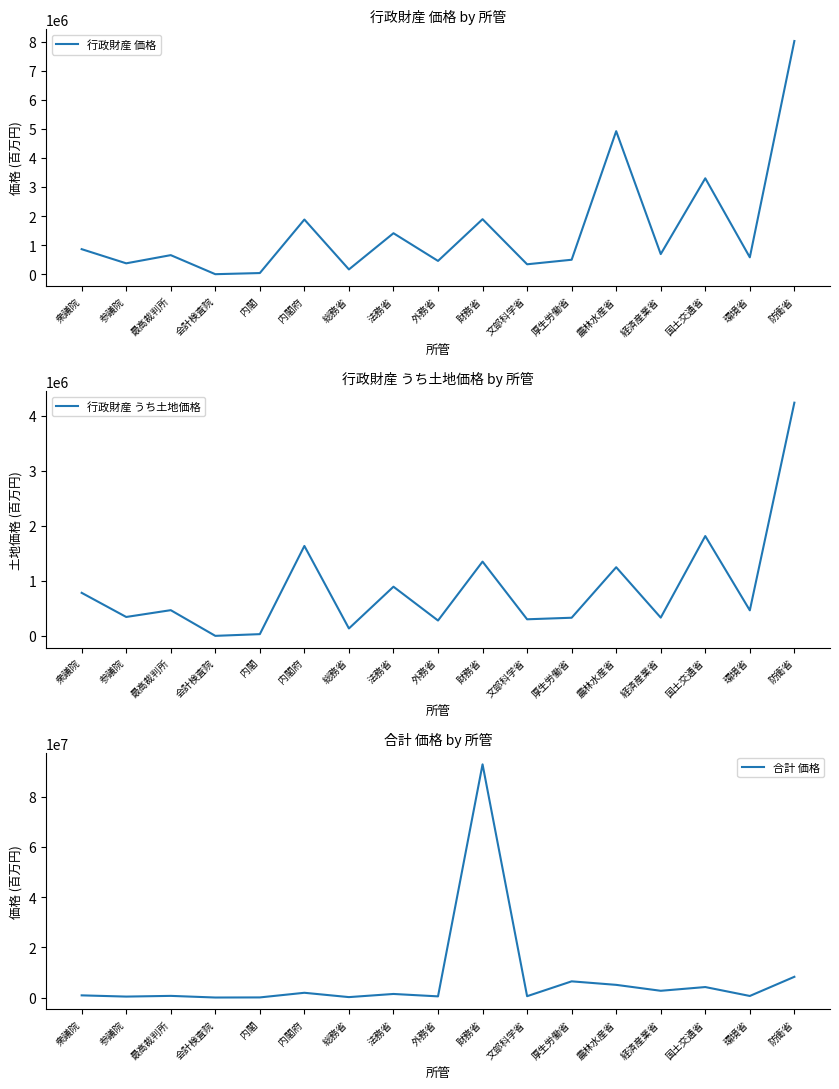

True or false: 行政財産 うち土地価格 and 行政財産 価格 cross at least once.

False